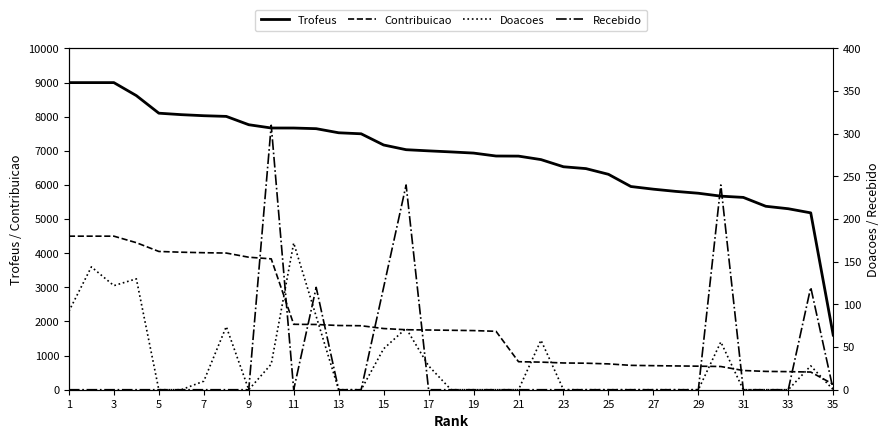

True or false: Trofeus and Contribuicao intersect in this chart.

False